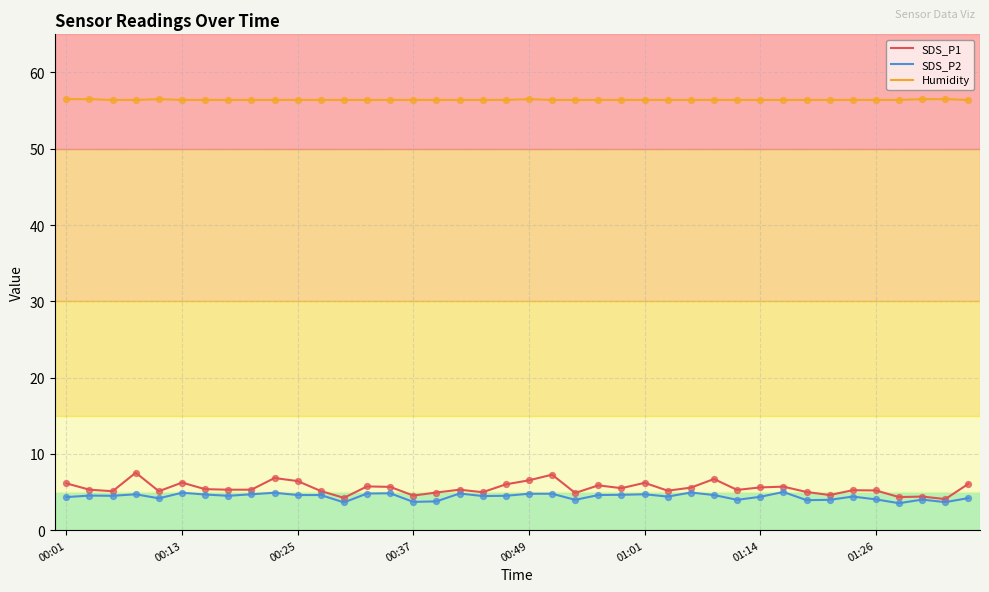

What are all the series names shown in the legend?

SDS_P1, SDS_P2, Humidity